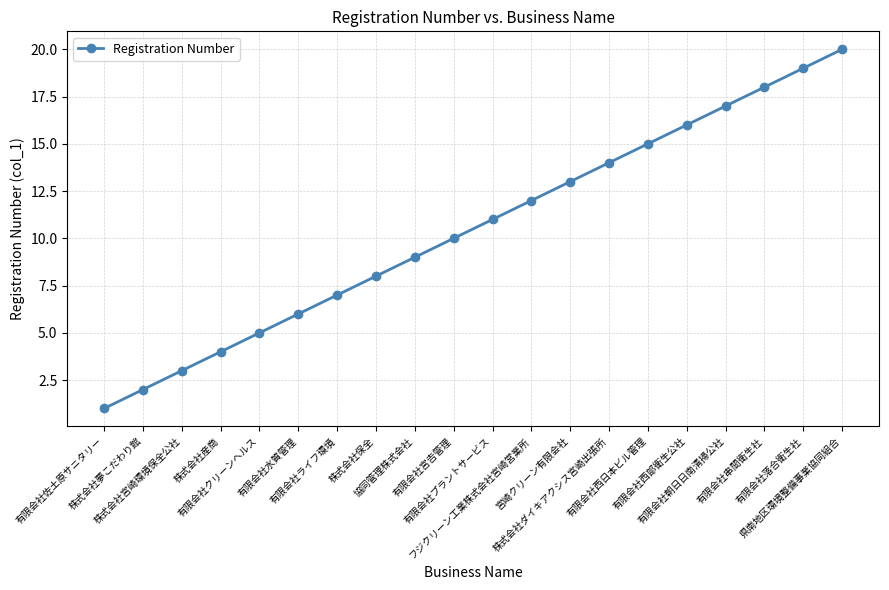

What is the difference between the maximum and minimum values?

19